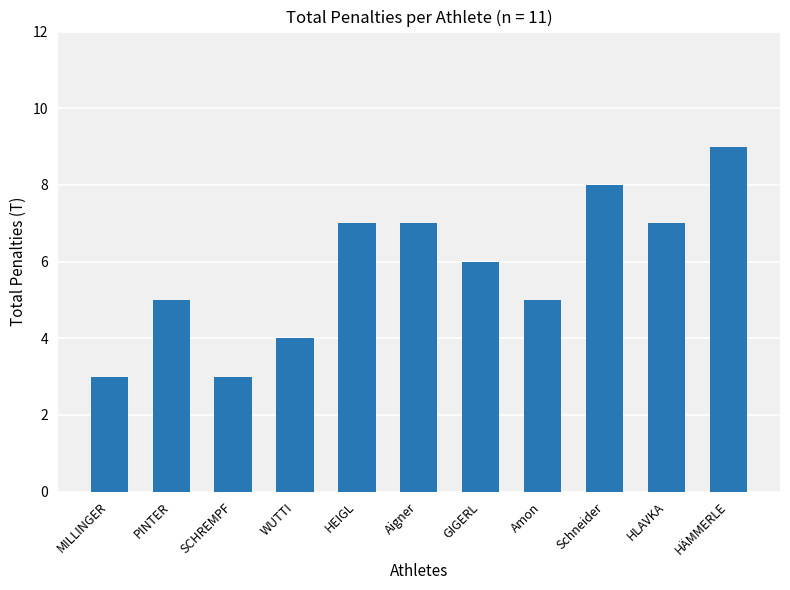

Reading right to left, transcribe all the data shown in this chart.

HÄMMERLE=9	HLAVKA=7	Schneider=8	Amon=5	GIGERL=6	Aigner=7	HEIGL=7	WUTTI=4	SCHREMPF=3	PINTER=5	MILLINGER=3